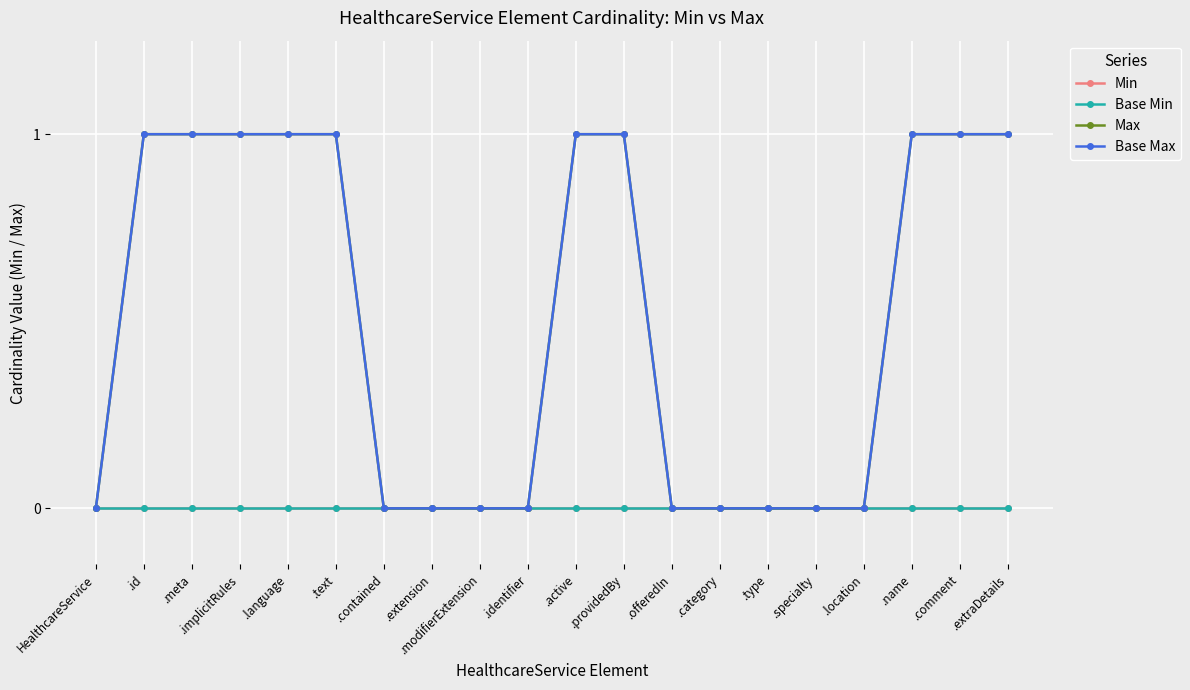

The Max series shows 0 at .modifierExtension. True or false?

True